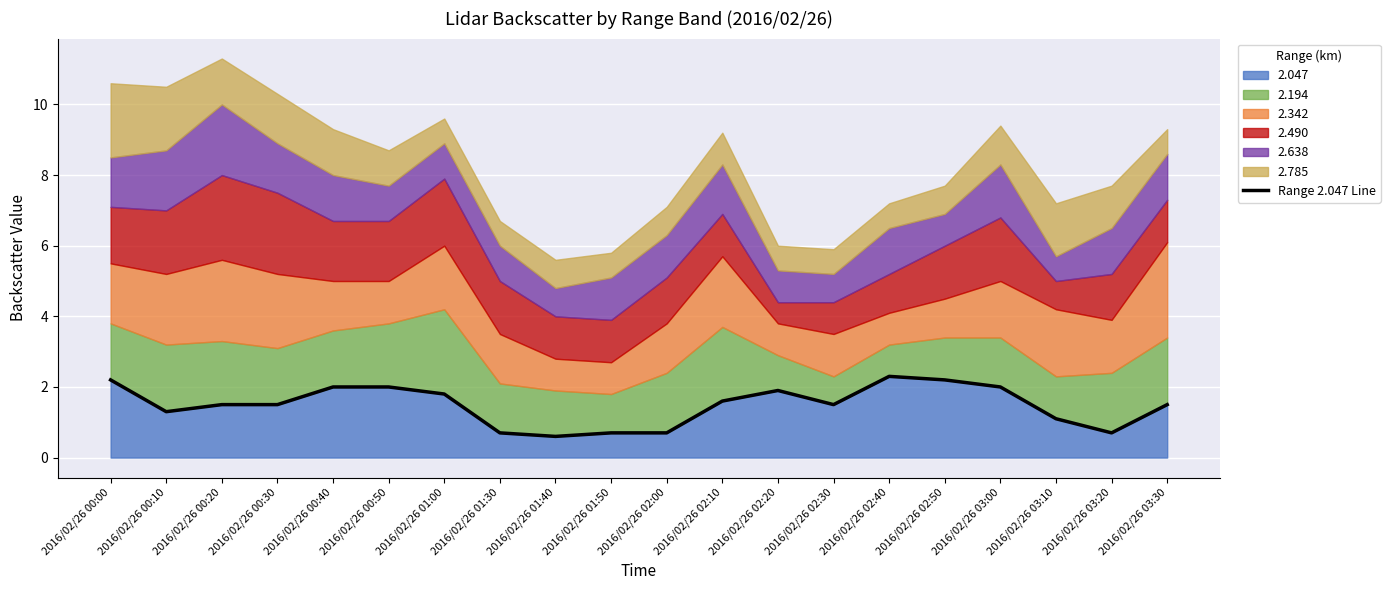

List the labels in order of value, largest first.

2016/02/26 02:40, 2016/02/26 00:00, 2016/02/26 02:50, 2016/02/26 00:40, 2016/02/26 00:50, 2016/02/26 03:00, 2016/02/26 02:20, 2016/02/26 01:00, 2016/02/26 02:10, 2016/02/26 00:20, 2016/02/26 00:30, 2016/02/26 02:30, 2016/02/26 03:30, 2016/02/26 00:10, 2016/02/26 03:10, 2016/02/26 01:30, 2016/02/26 01:50, 2016/02/26 02:00, 2016/02/26 03:20, 2016/02/26 01:40